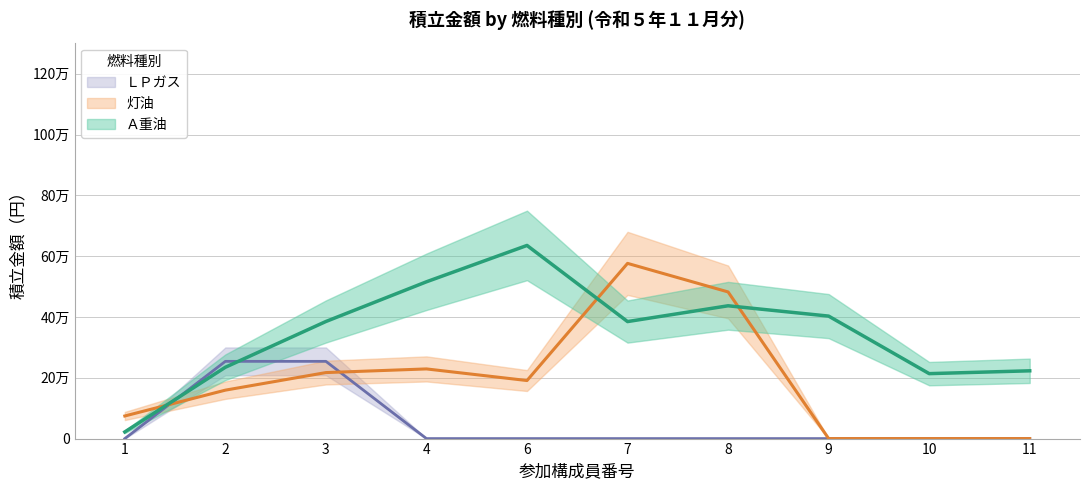

Which series changed the most between 1 and 10?

Ａ重油